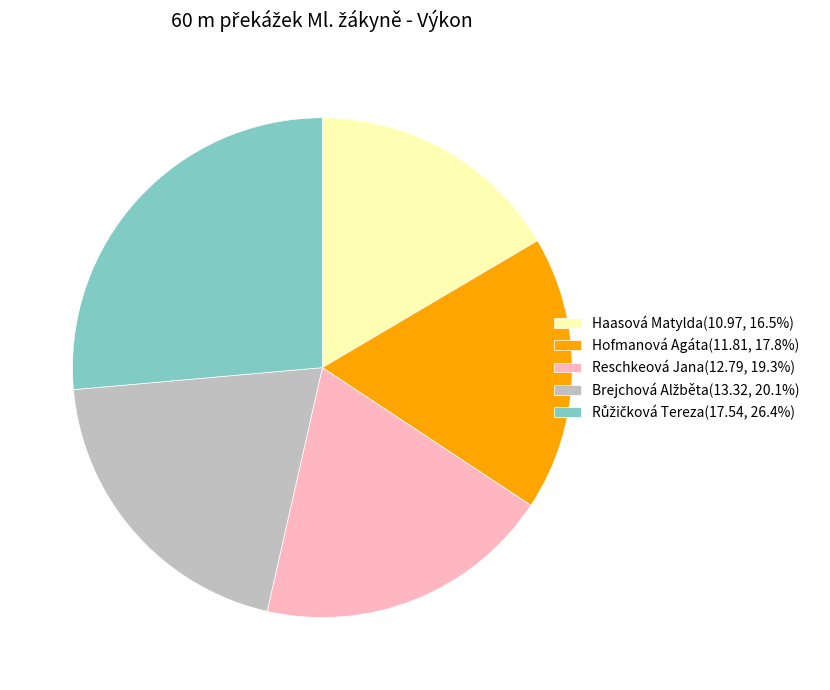

Approximately how many times larger is the value at Haasová Matylda(10.97, 16.5%) compared to Reschkeová Jana(12.79, 19.3%)?

0.9